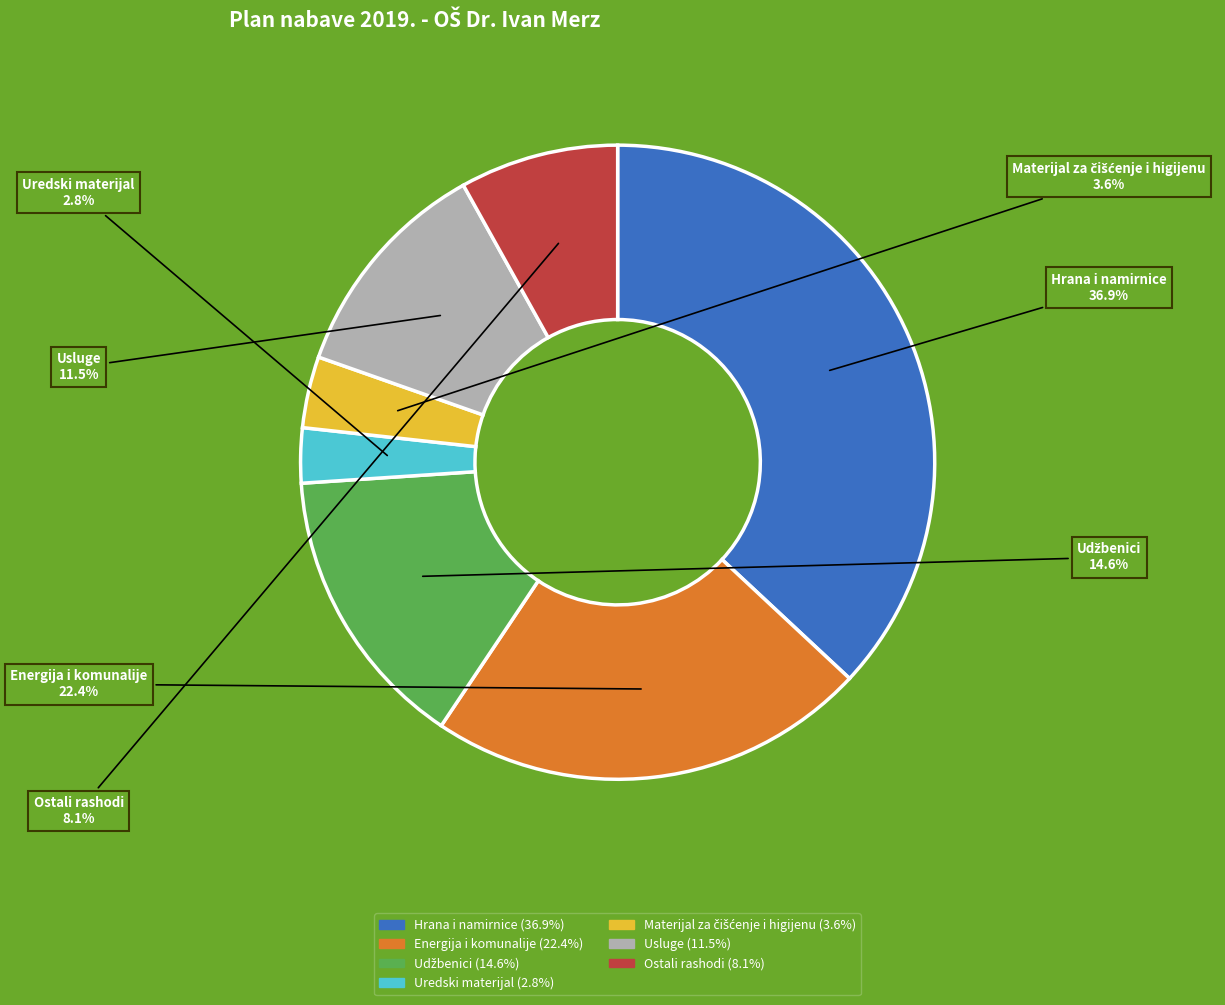

Is there any slice that represents more than half of the pie?

No